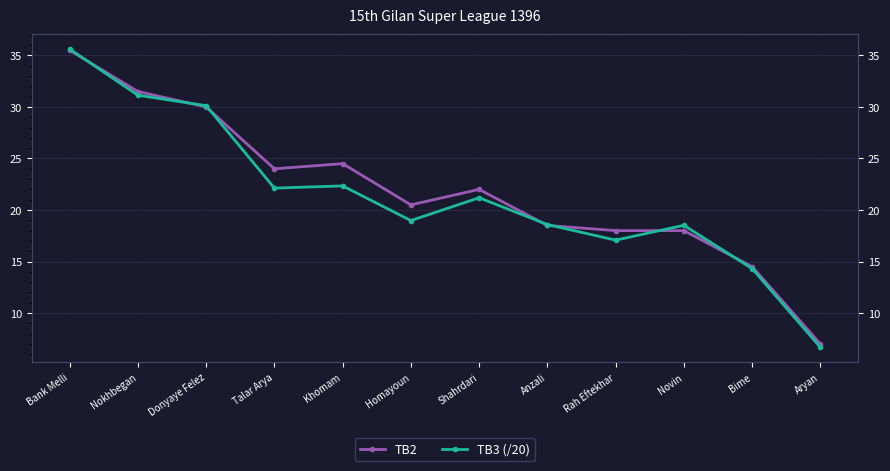

Between which two adjacent categories do TB2 and TB3 (/20) first intersect?

Bank Melli and Nokhbegan